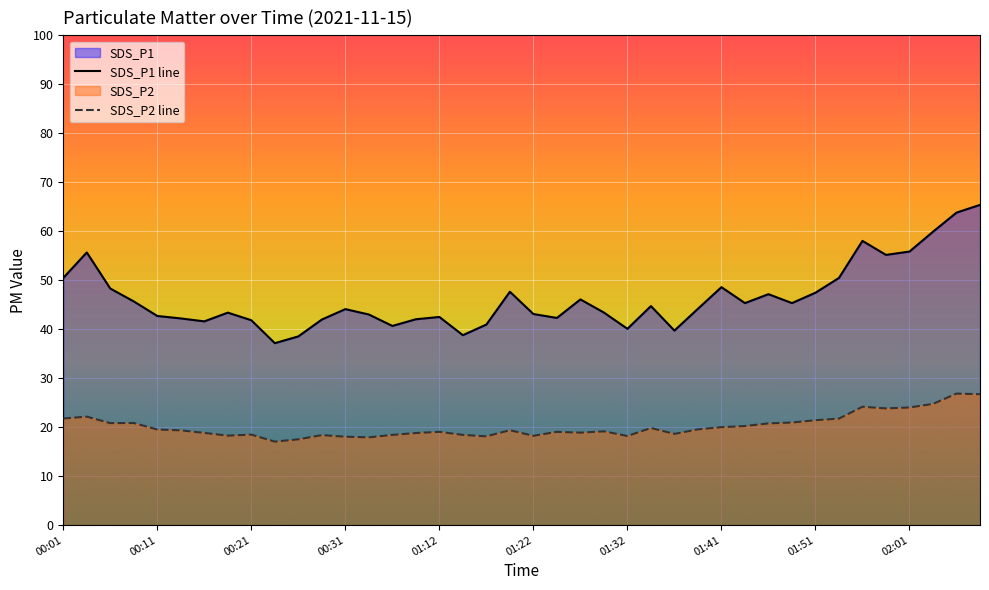

How many distinct data groups are displayed?

2